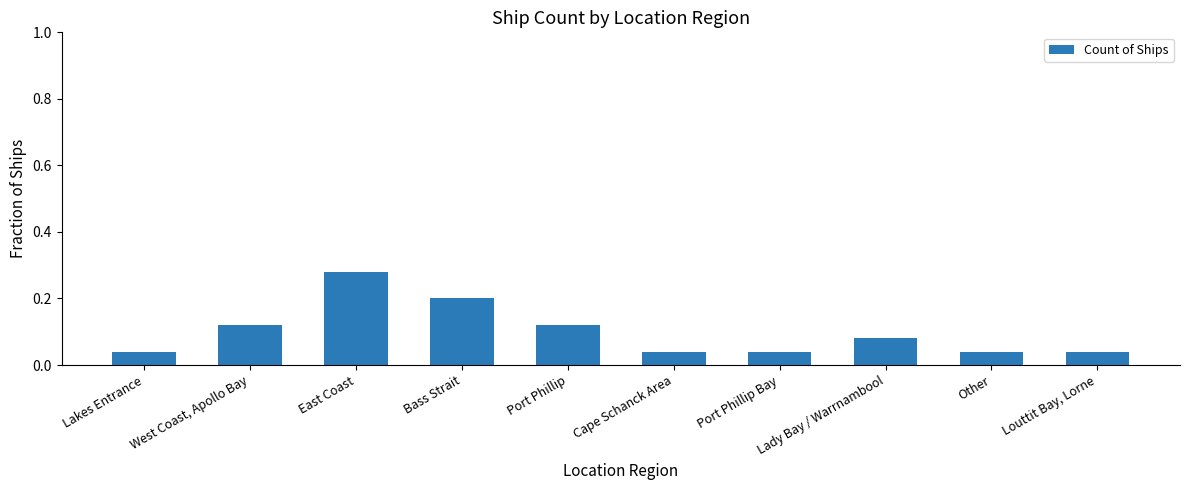

The value at Other is 0.1. True or false?

False